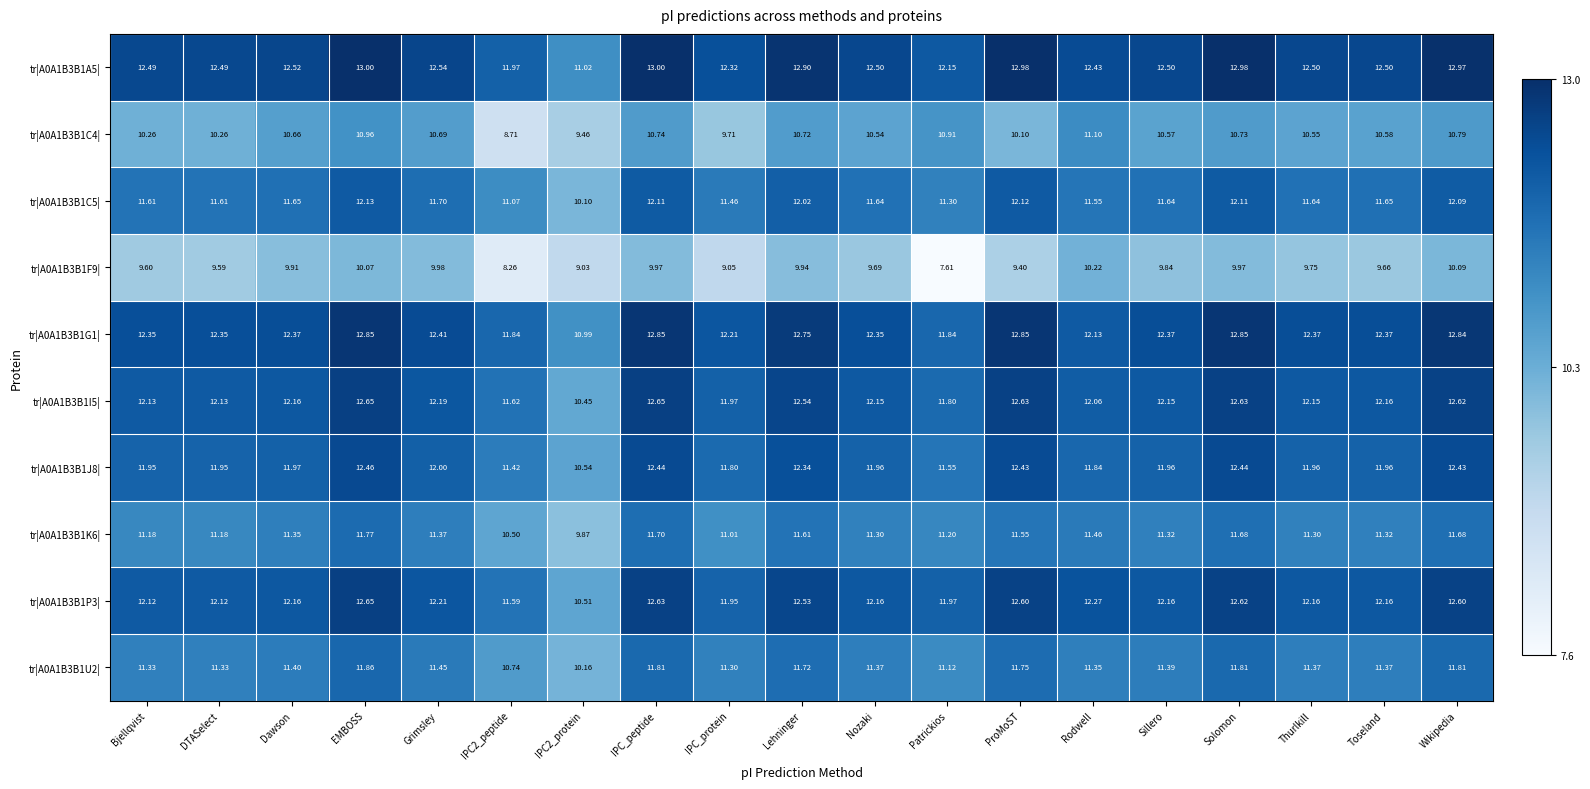

Which label corresponds to the smallest value in the chart?

Patrickios